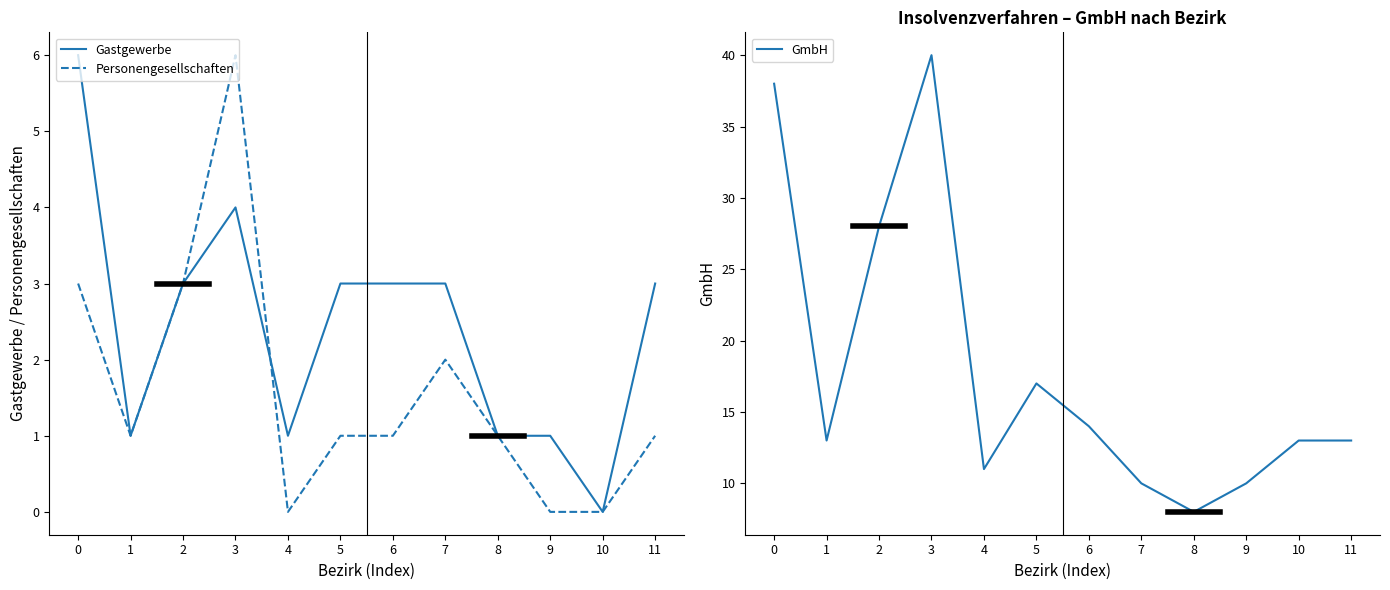

Which category has the lowest value across all series?

10